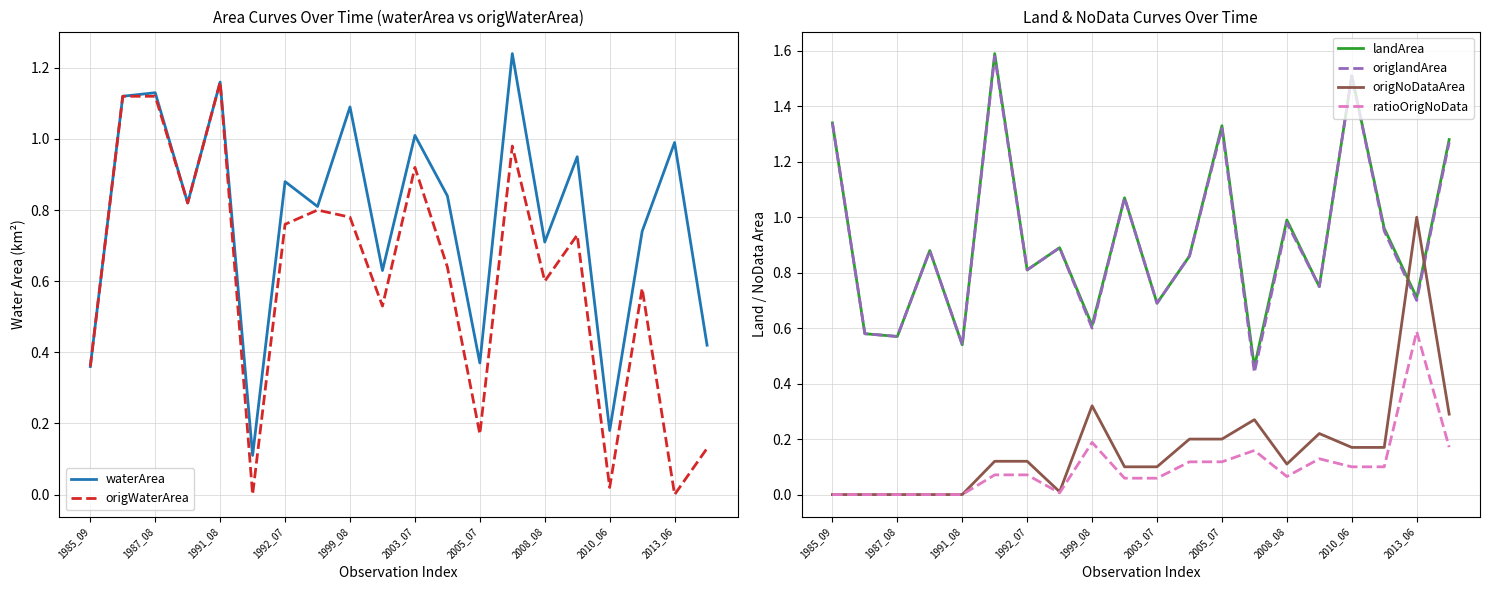

What is the value of the waterArea point at the 5th from the left?

1.2